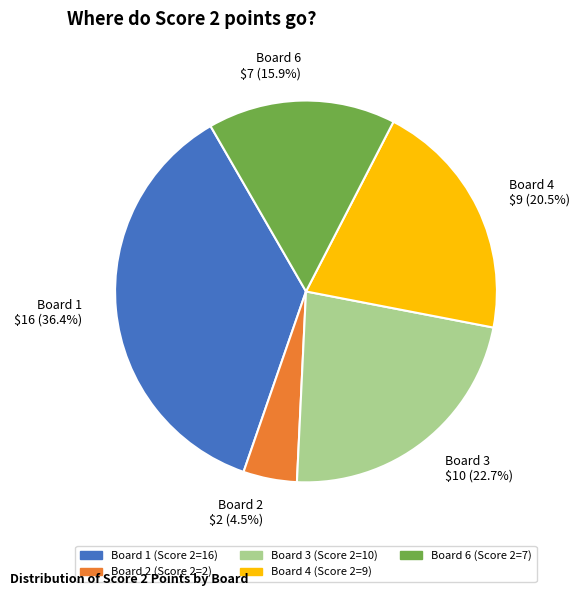

What percentage is NOT represented by Board 1 $16 (36.4%)?

63.6%